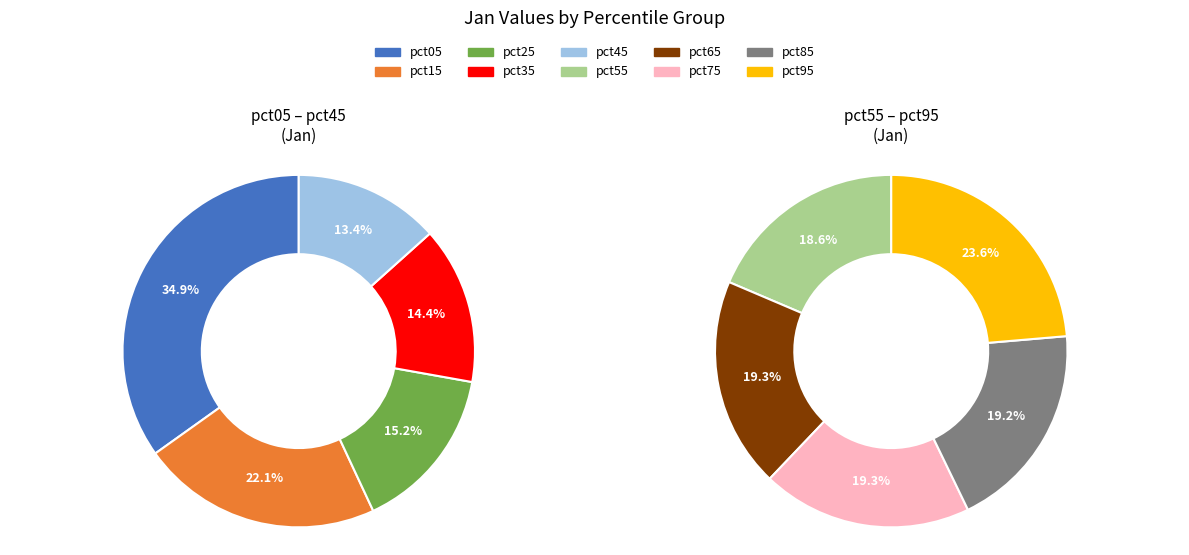

How much of the chart is everything except pct25?

91.5%